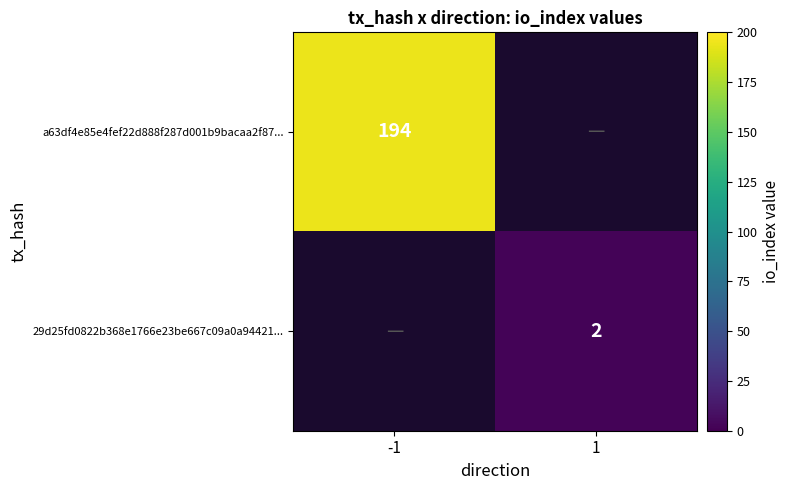

The 29d25fd0822b368e1766e23be667c09a0a94421... series shows 3 at 1. True or false?

False